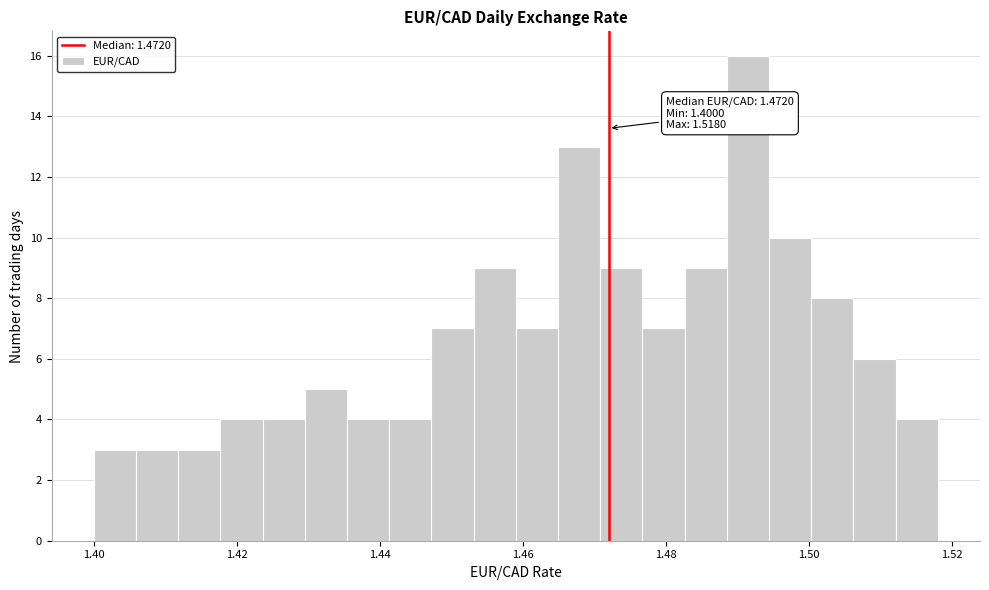

Around what value on the x-axis is the tallest bar? Give the approximate position of its centre, as read against the axis.

1.492